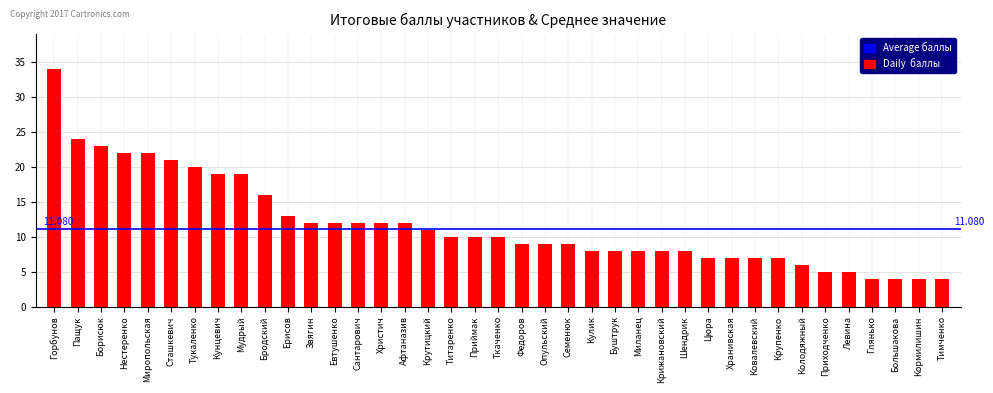

How many categories are shown in the chart?

39